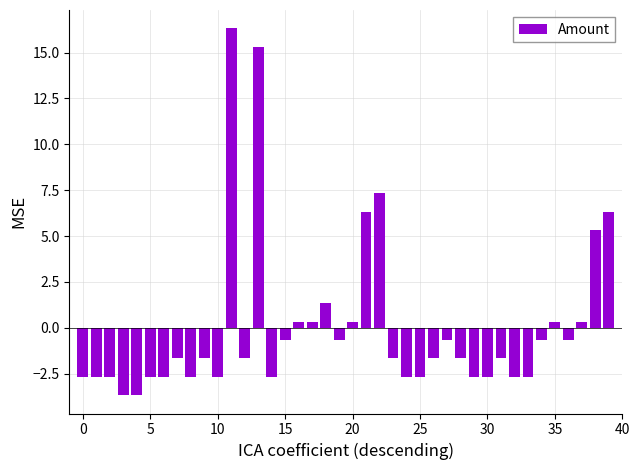

What is the difference between the maximum and minimum values?

20.0